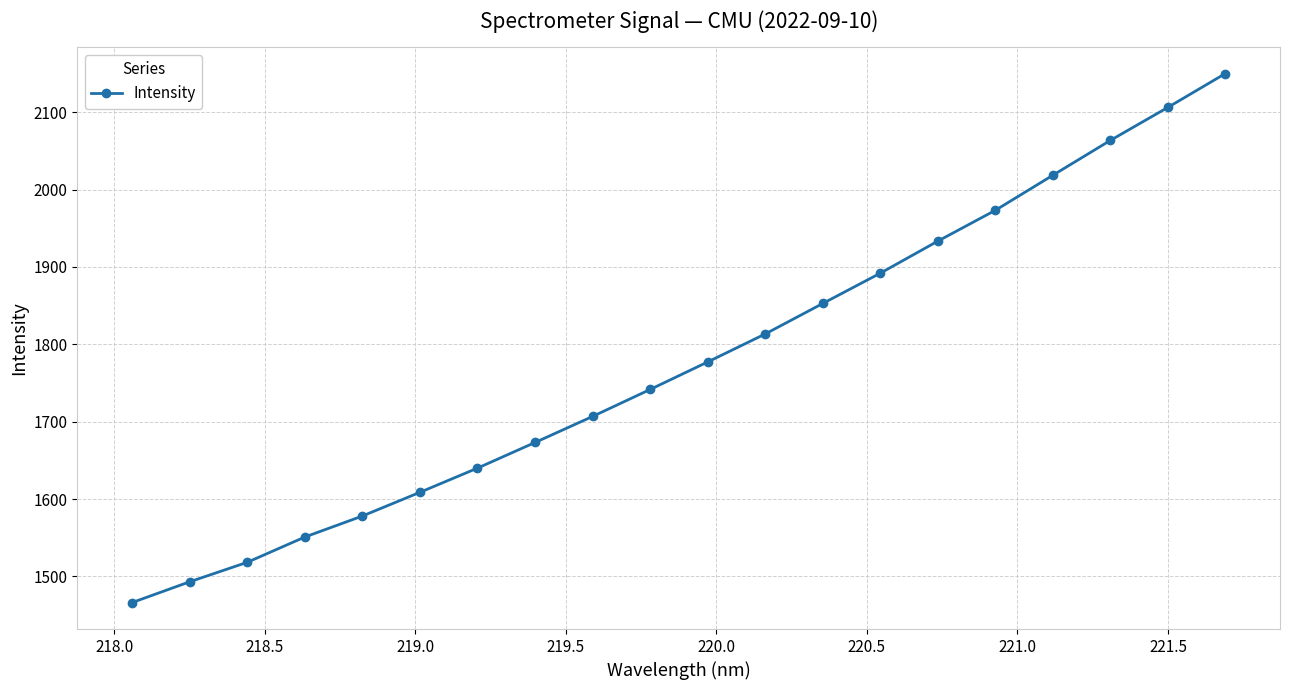

True or false: there are more than 1 points higher than both neighbors.

False